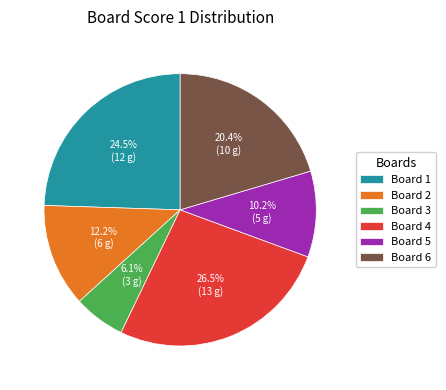

What is the largest slice in the pie chart?

Board 4